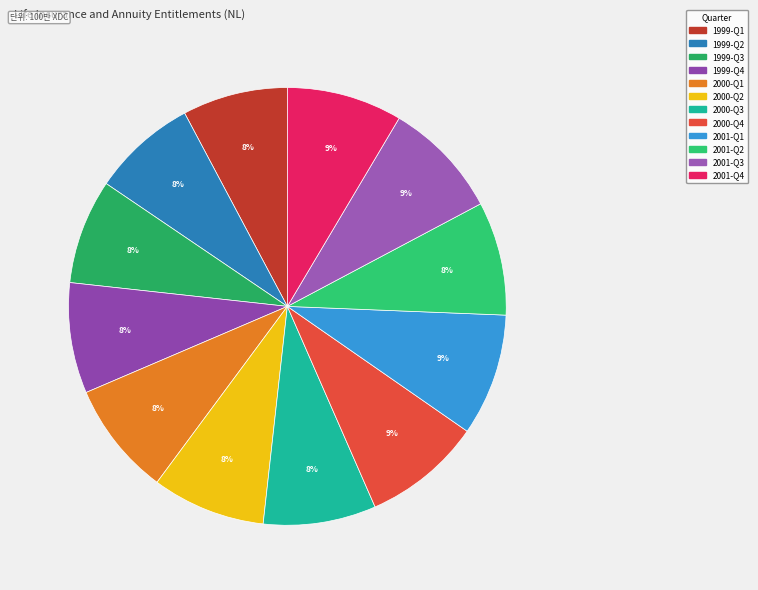

To the nearest percent, what is the difference between the largest and smallest slice percentages?

1%